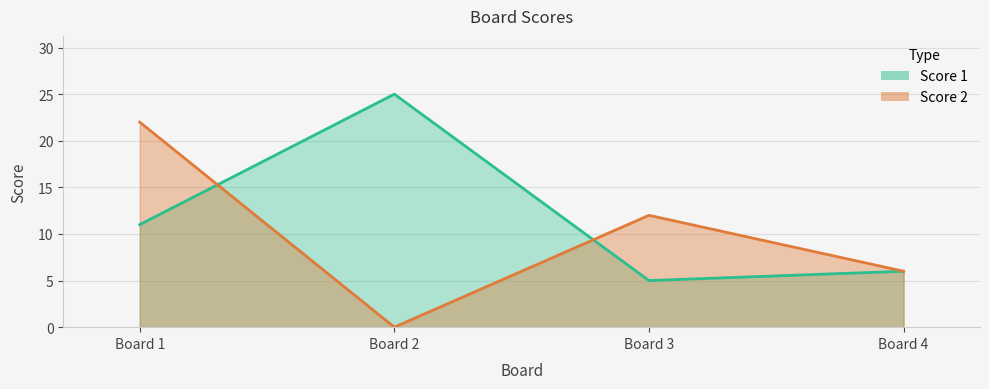

What is the sum of the Score 1 values at Board 4 and Board 1?

17